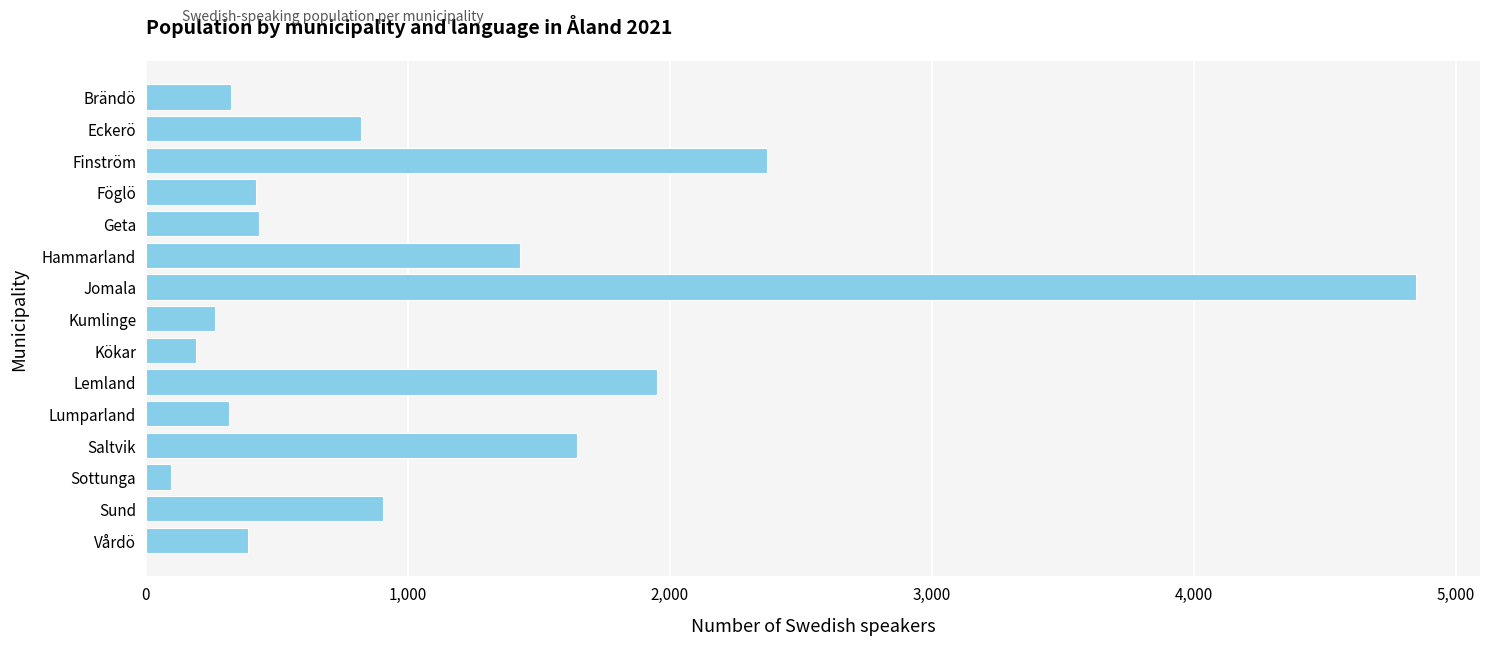

What is the smallest value displayed?

97